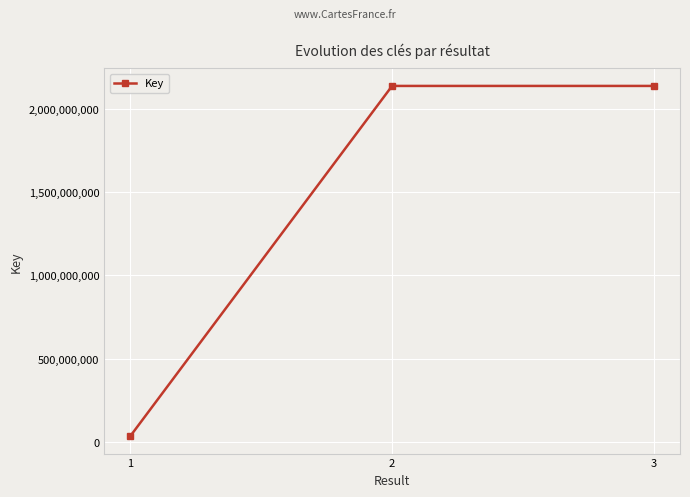

What is the maximum value shown in the chart?

2137686870